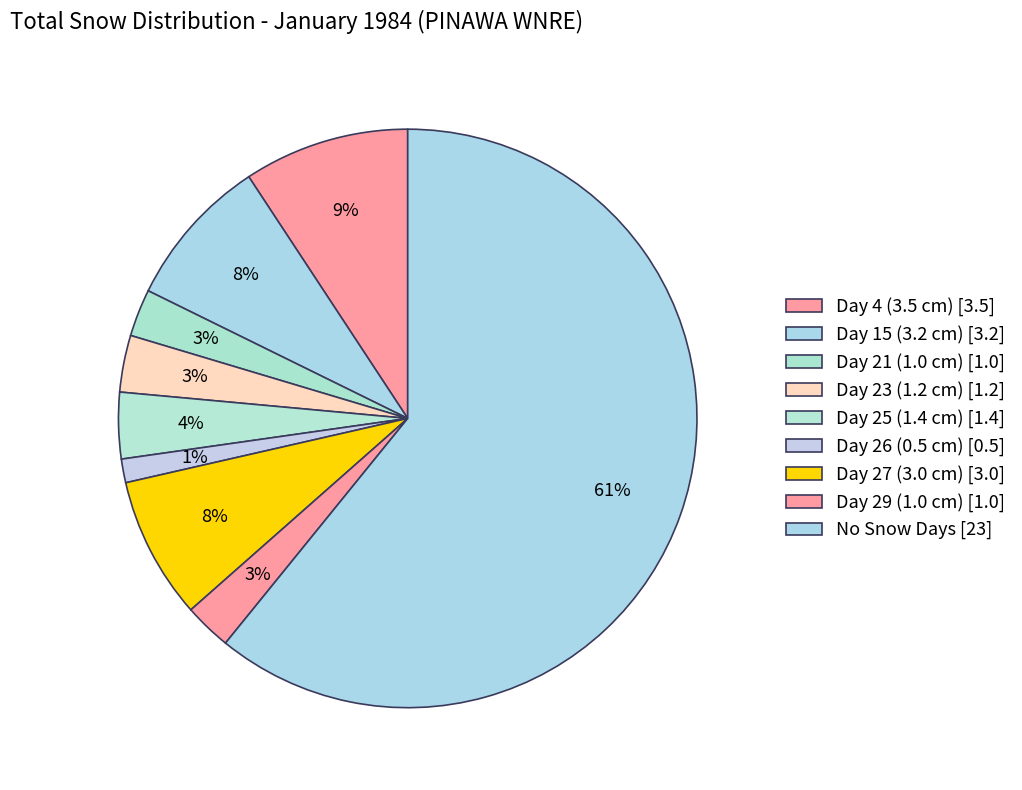

How many slices are in this pie chart?

9